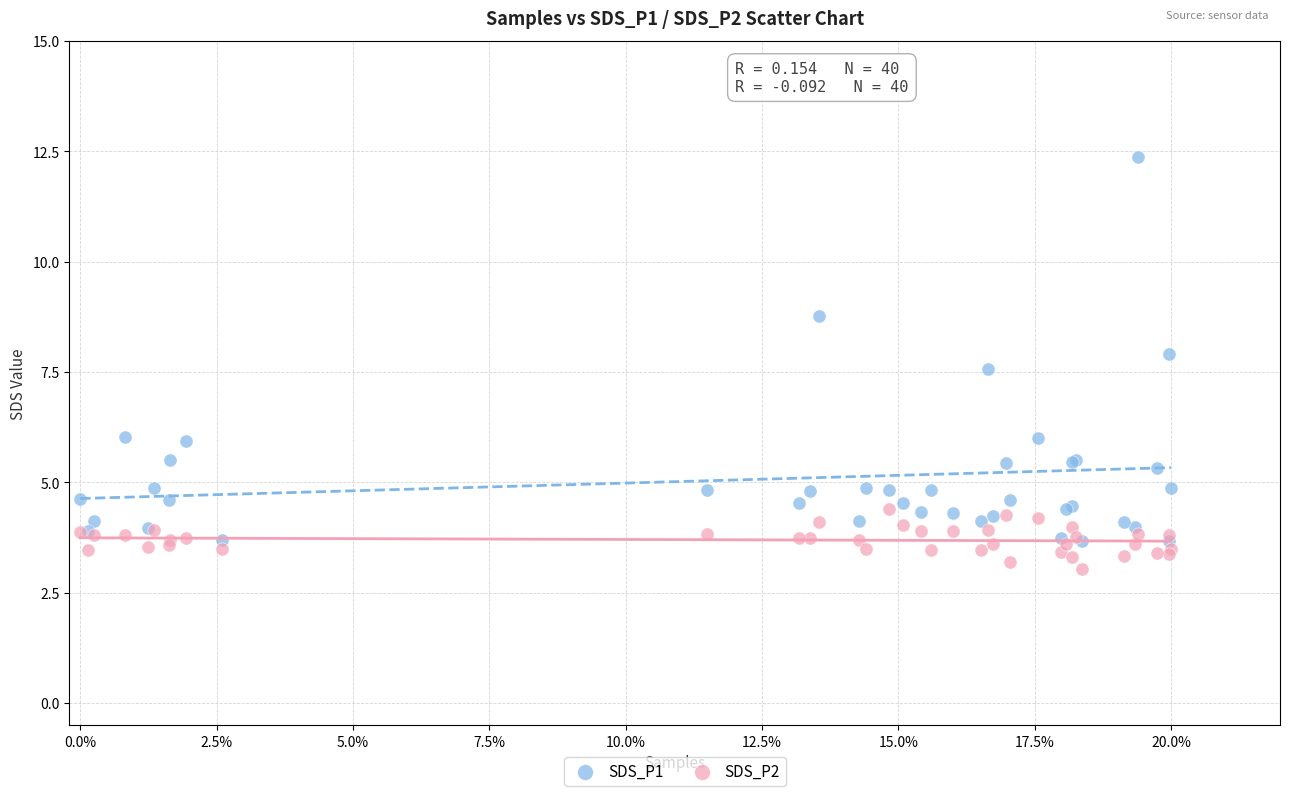

Across all series, what Y value is closest to 7?

7.6